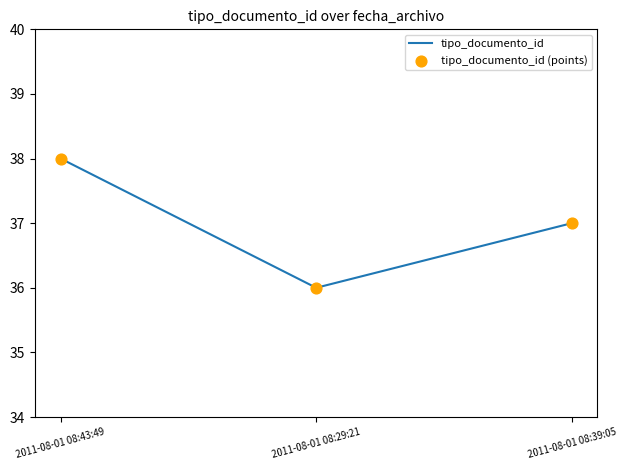

What is the greatest value displayed?

38